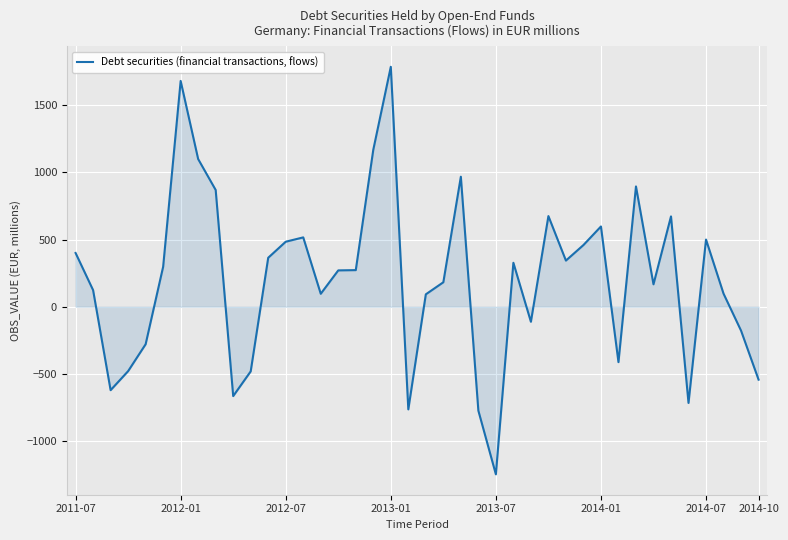

What is the maximum value shown in the chart?

1785.6